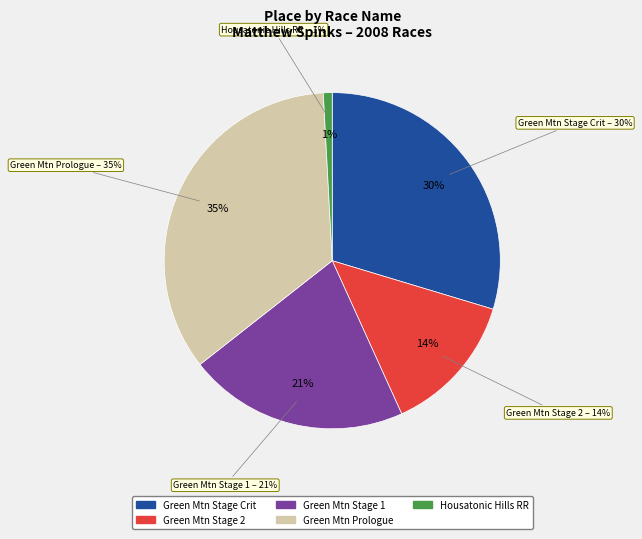

The Green Mountain Stage Crit slice represents 30% of the pie. True or false?

True